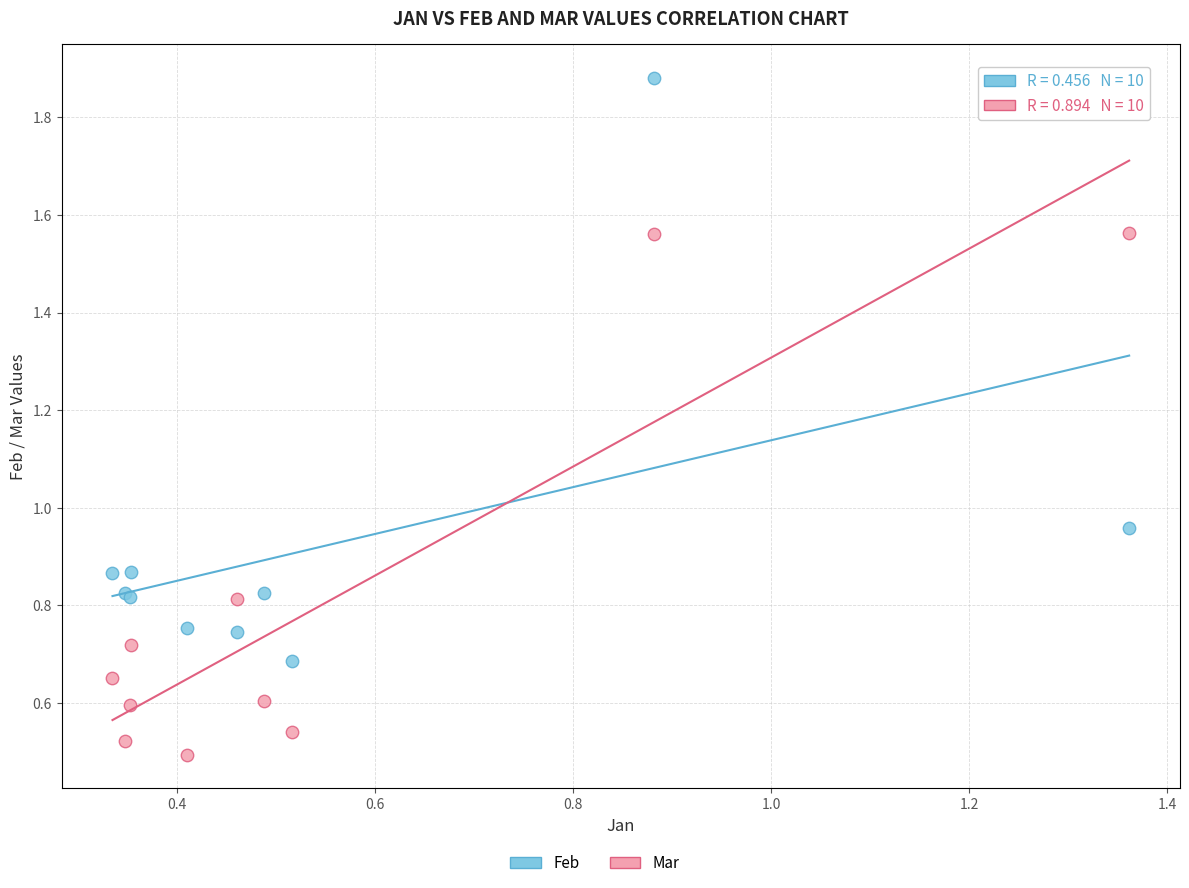

Which series has the widest spread of Y values?

Feb